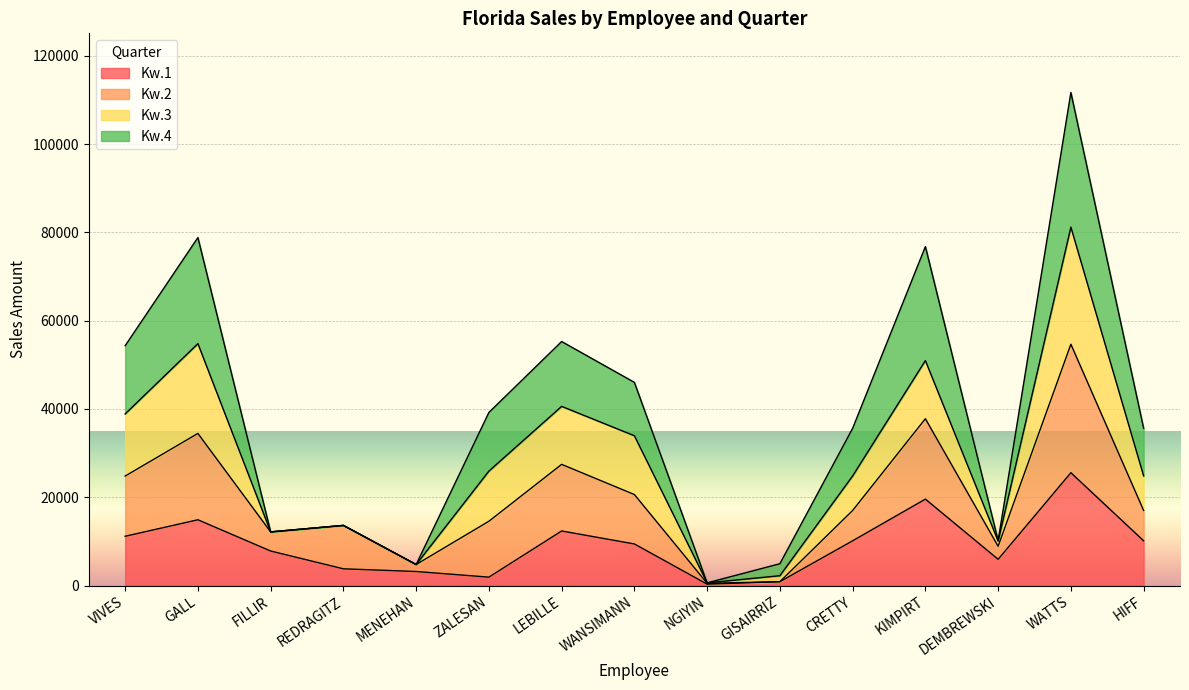

What is the label of the 8th point from the right?

WANSIMANN